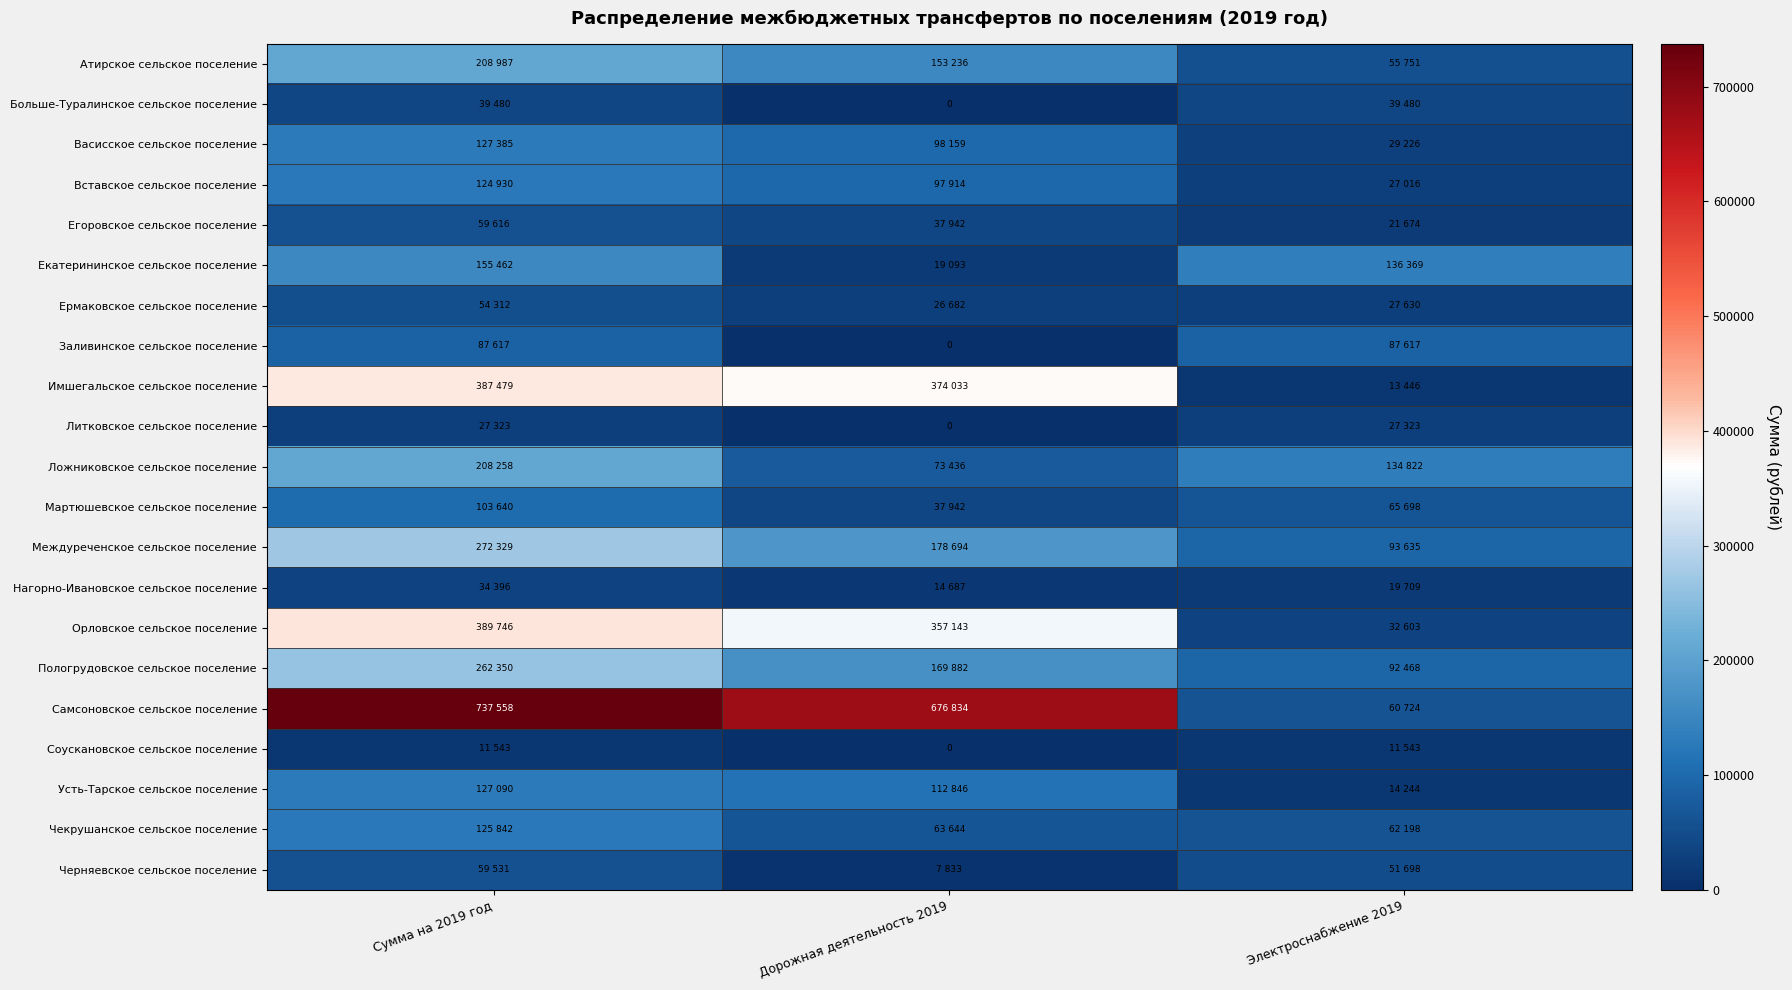

Rank the series by their maximum value, from highest to lowest.

Самсоновское сельское поселение, Орловское сельское поселение, Имшегальское сельское поселение, Междуреченское сельское поселение, Пологрудовское сельское поселение, Атирское сельское поселение, Ложниковское сельское поселение, Екатерининское сельское поселение, Васисское сельское поселение, Усть-Тарское сельское поселение, Чекрушанское сельское поселение, Вставское сельское поселение, Мартюшевское сельское поселение, Заливинское сельское поселение, Егоровское сельское поселение, Черняевское сельское поселение, Ермаковское сельское поселение, Больше-Туралинское сельское поселение, Нагорно-Ивановское сельское поселение, Литковское сельское поселение, Соускановское сельское поселение